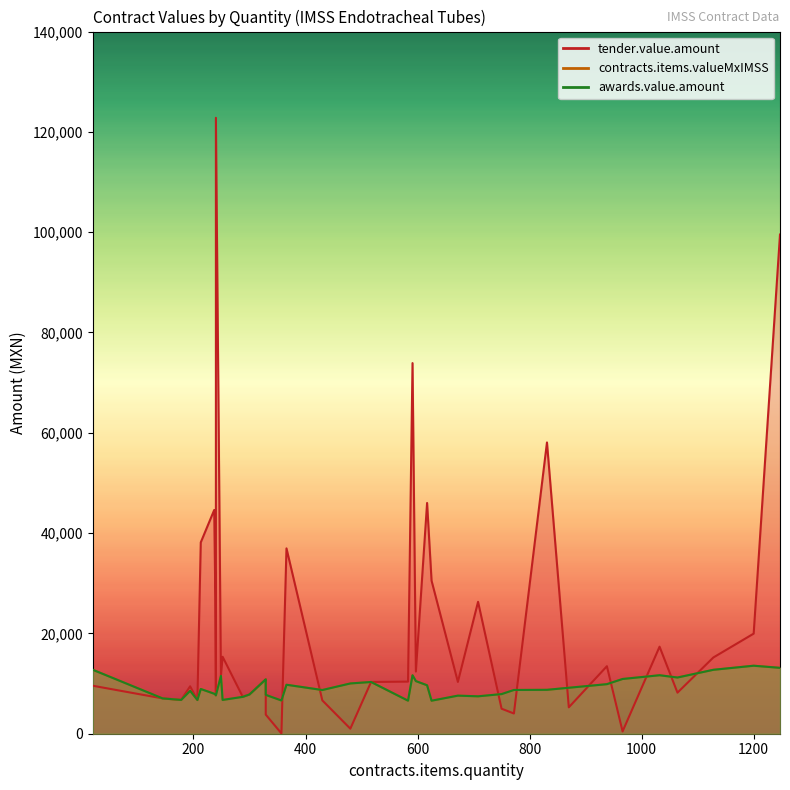

Between 831 and 240, which series saw the biggest shift?

tender.value.amount